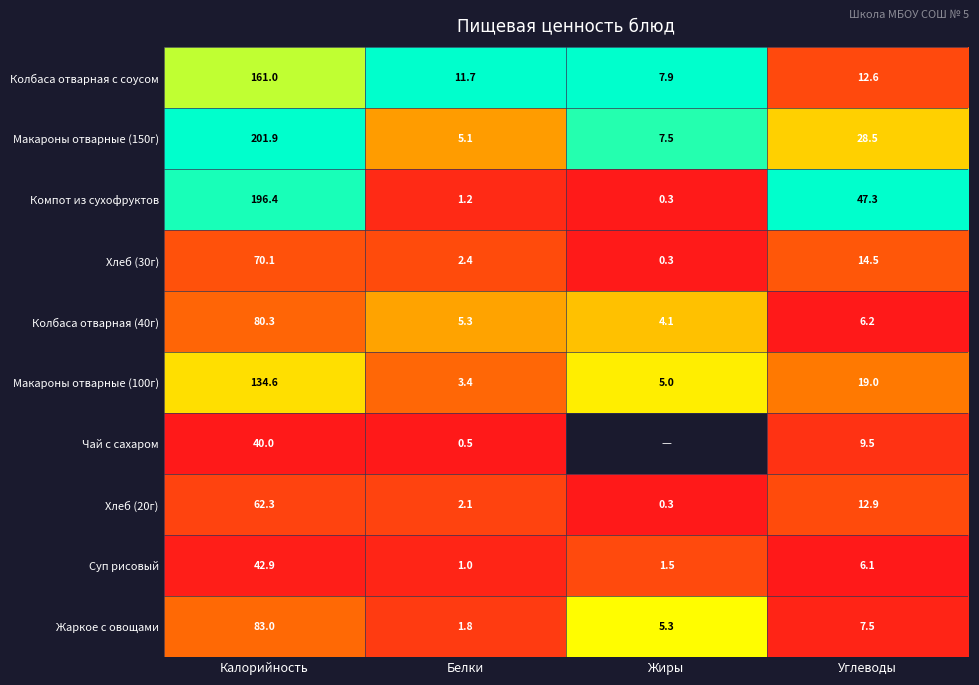

The Компот из сухофруктов series shows 0.0 at Белки. True or false?

False